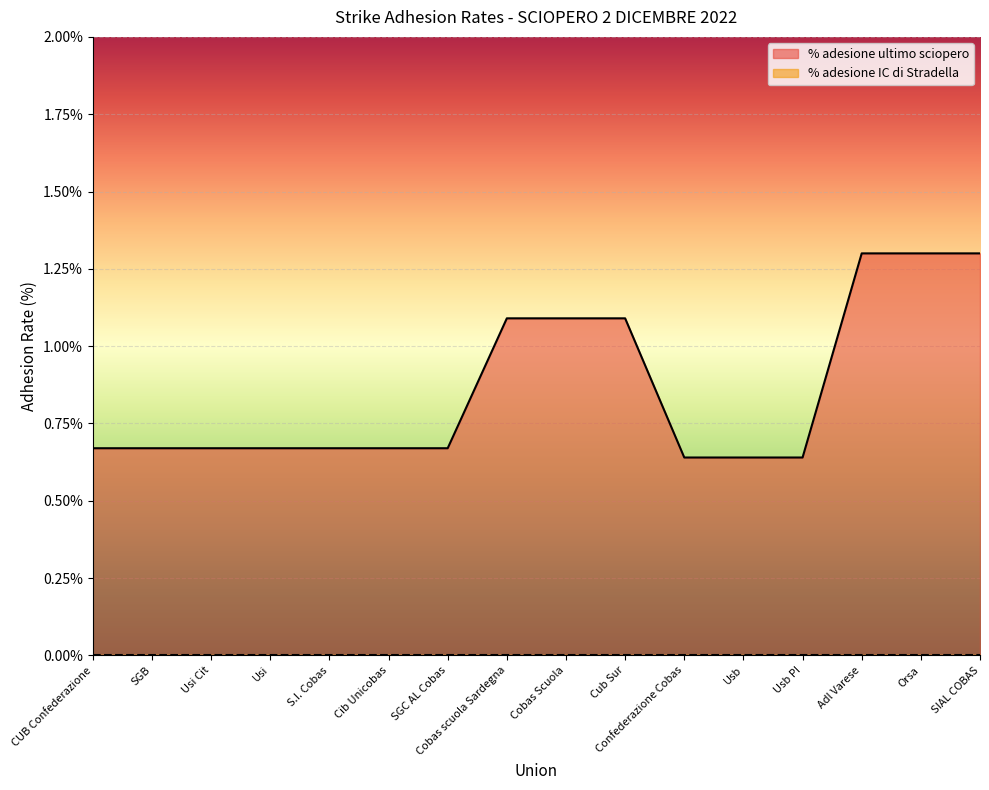

Which category has the lowest value across all series?

Confederazione Cobas